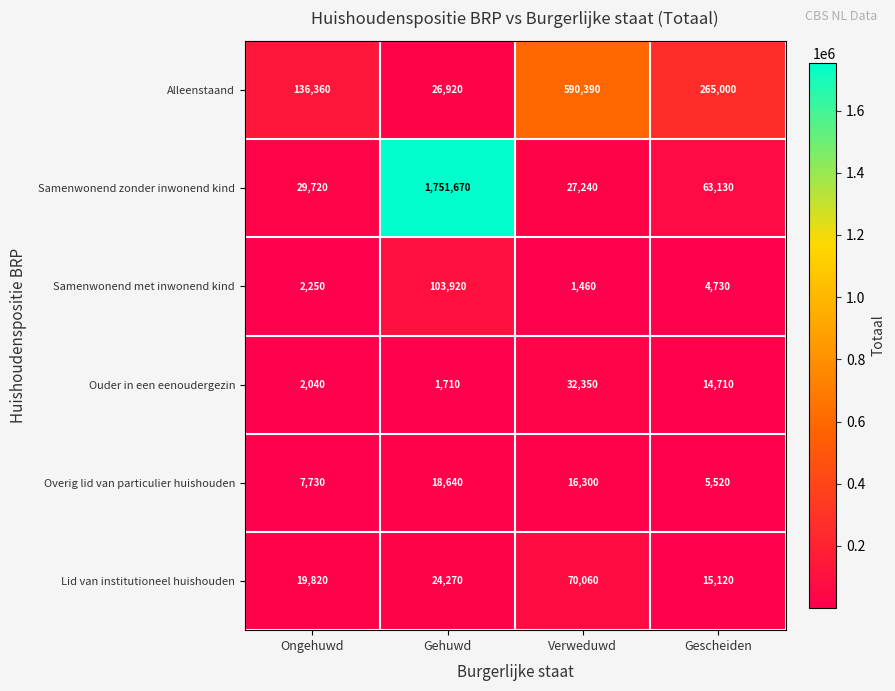

The Ouder in een eenoudergezin series shows 32350 at Verweduwd. True or false?

True